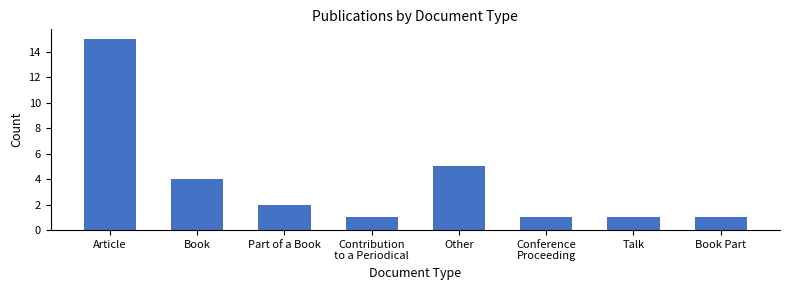

What is the value of the 2nd bar from the left?

4